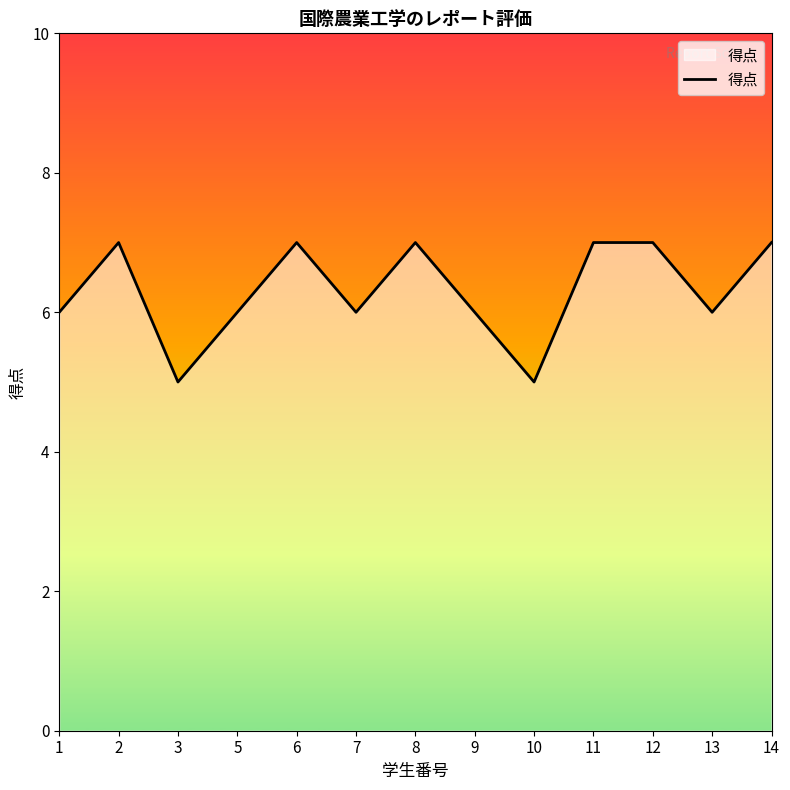

The value at 2 is 7. True or false?

True